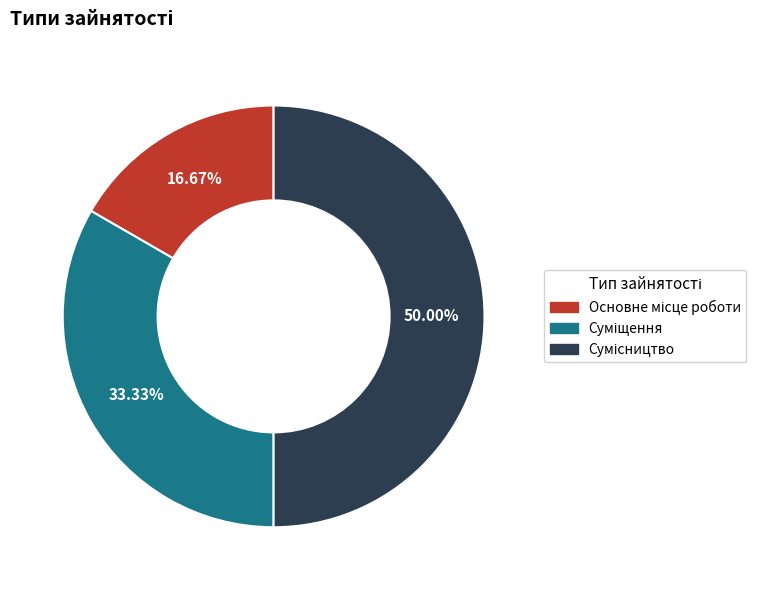

The Суміщення slice represents 20% of the pie. True or false?

False